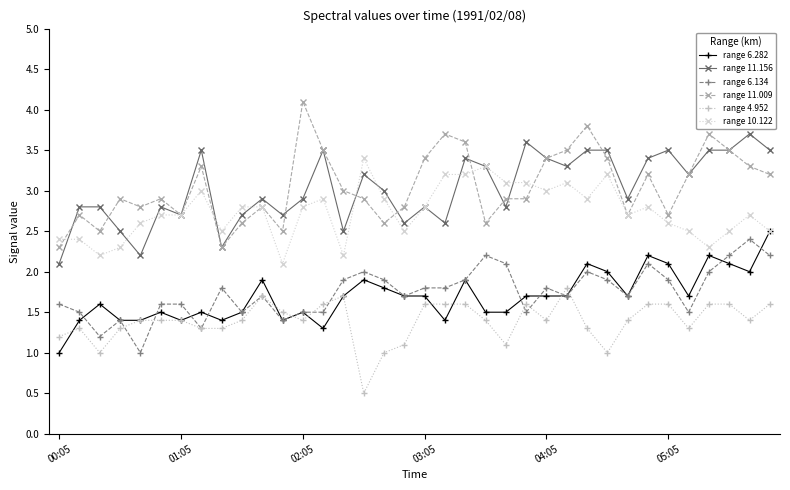

What is the lowest value of the range 4.952 series?

0.5